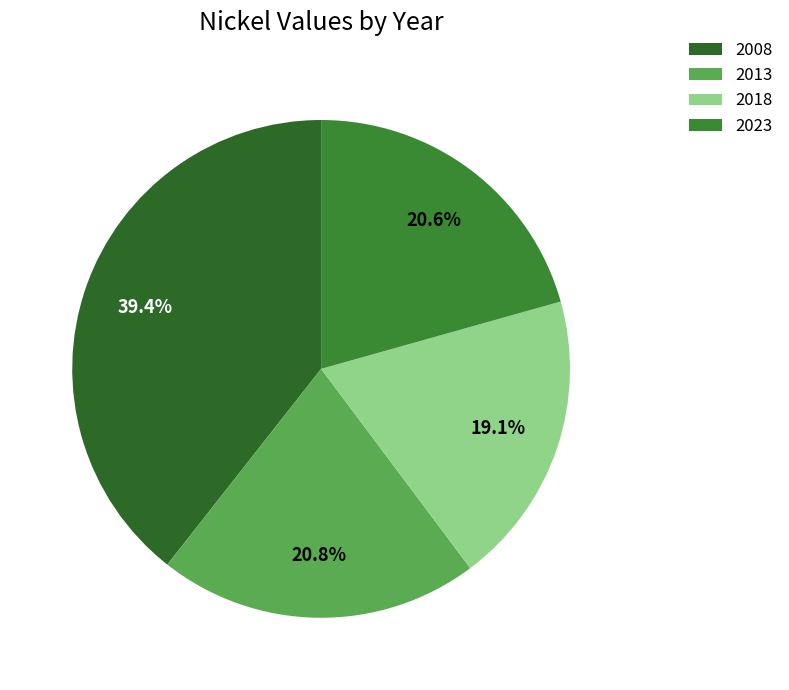

Is it true that 2013 is 30% of the pie?

False